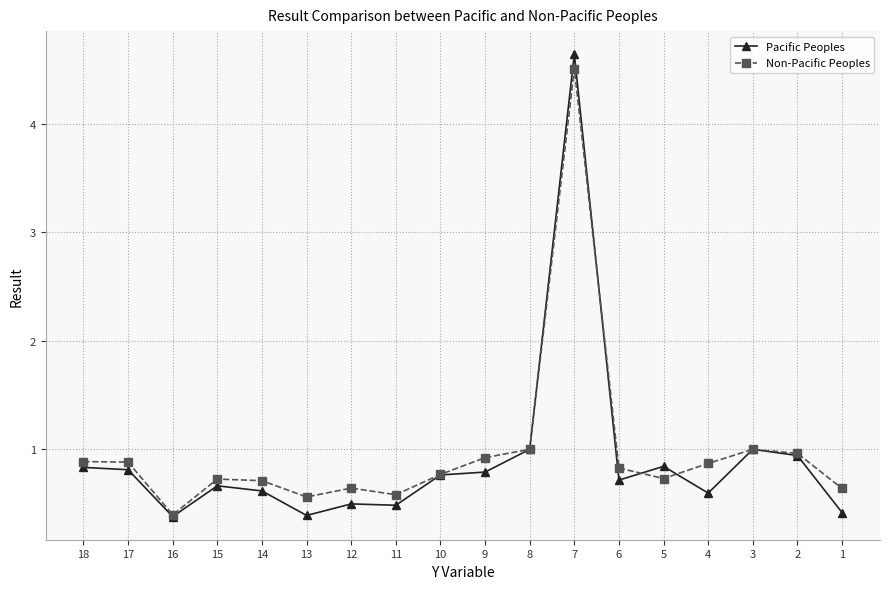

At which category does Pacific Peoples reach its first local peak?

15